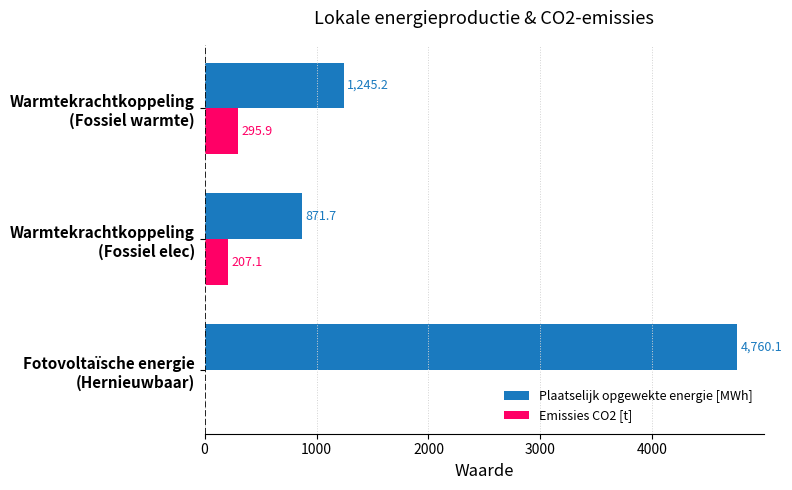

What is the greatest value displayed?

4760.1